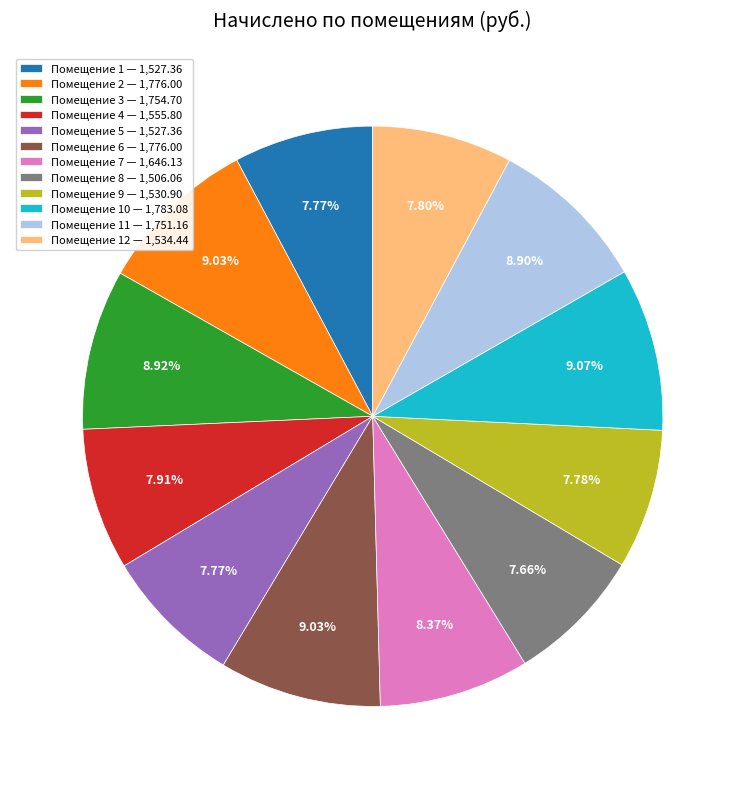

What is the ratio of the value at Помещение 3 — 1,754.70 to the value at Помещение 8 — 1,506.06?

1.2